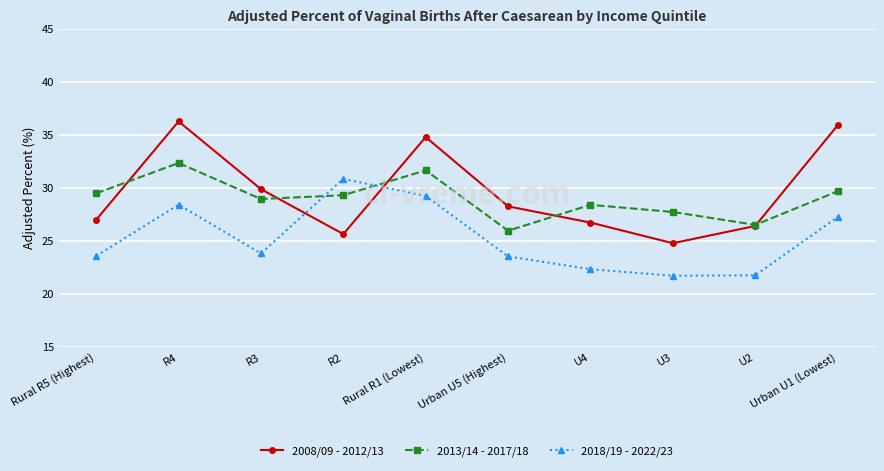

What are all the series names shown in the legend?

2008/09 - 2012/13, 2013/14 - 2017/18, 2018/19 - 2022/23